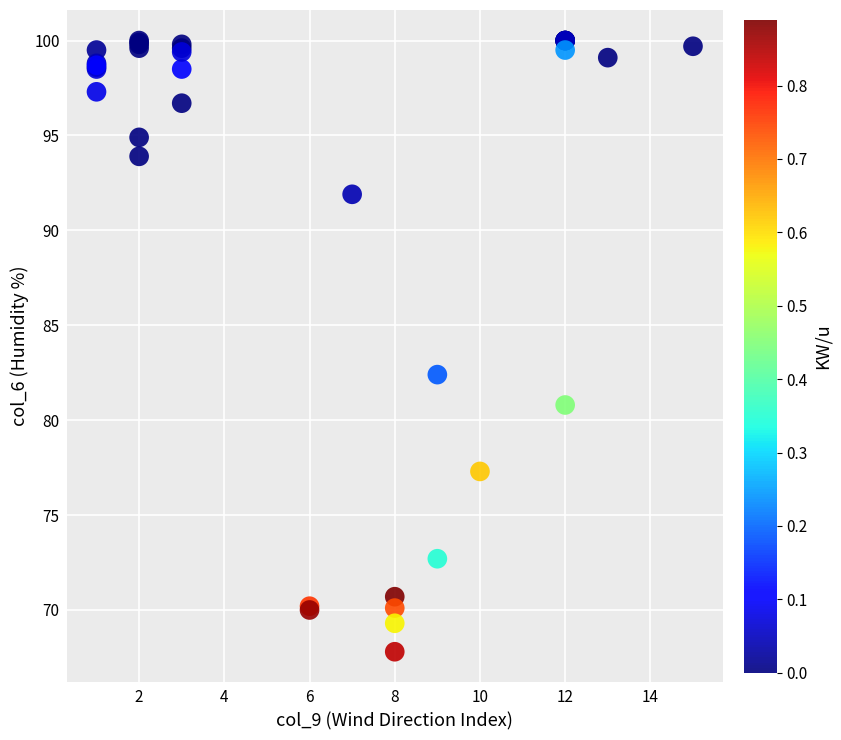

What Y value in the scatter plot is closest to 83?

82.4